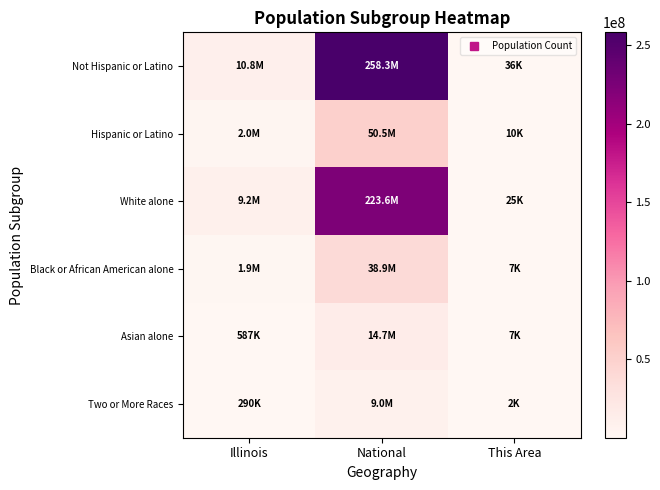

Which series has the largest total across all categories?

Not Hispanic or Latino